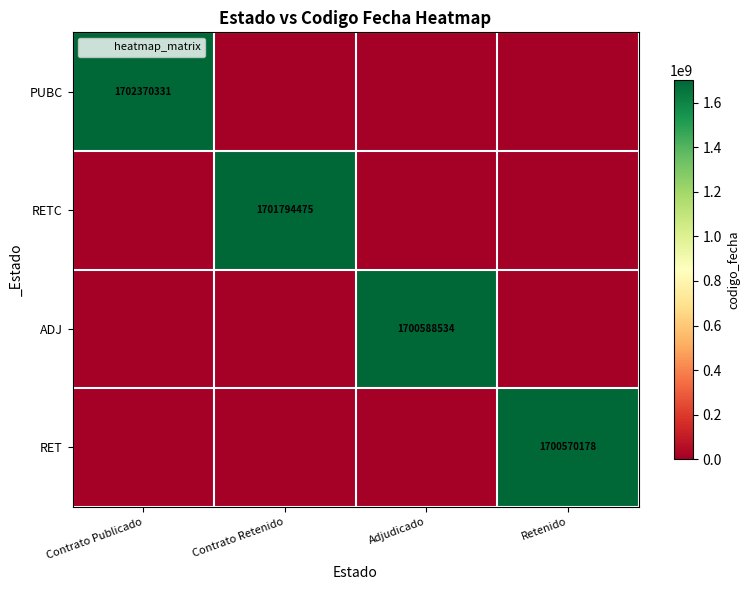

How many PUBC values are between 0 and 1702370331?

4